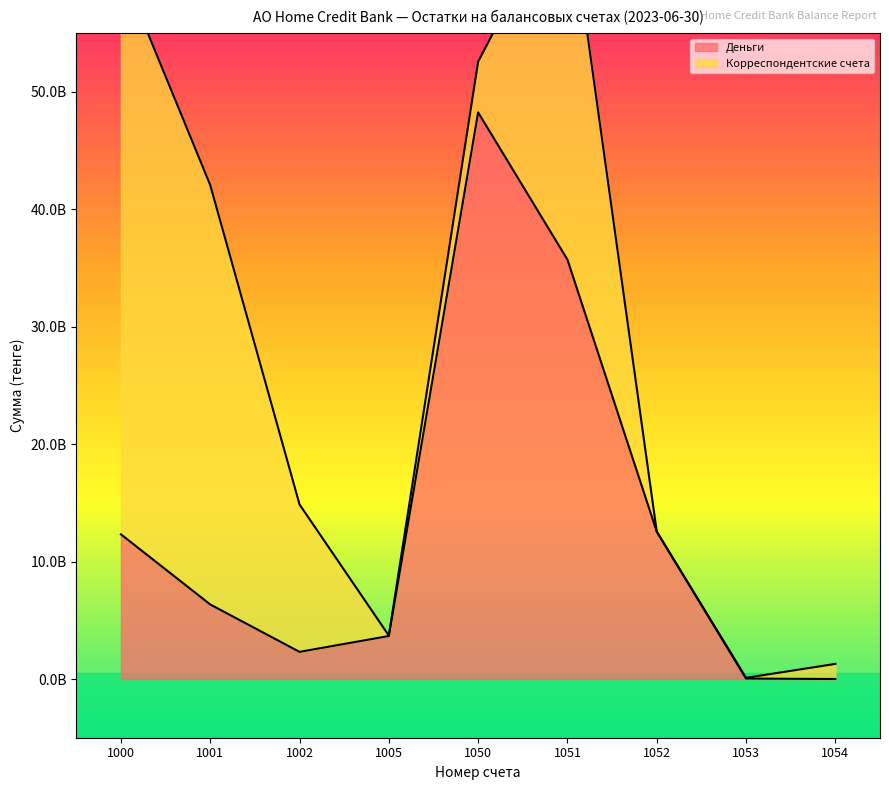

What is the value of the 6th point from the left?

35713445417.5